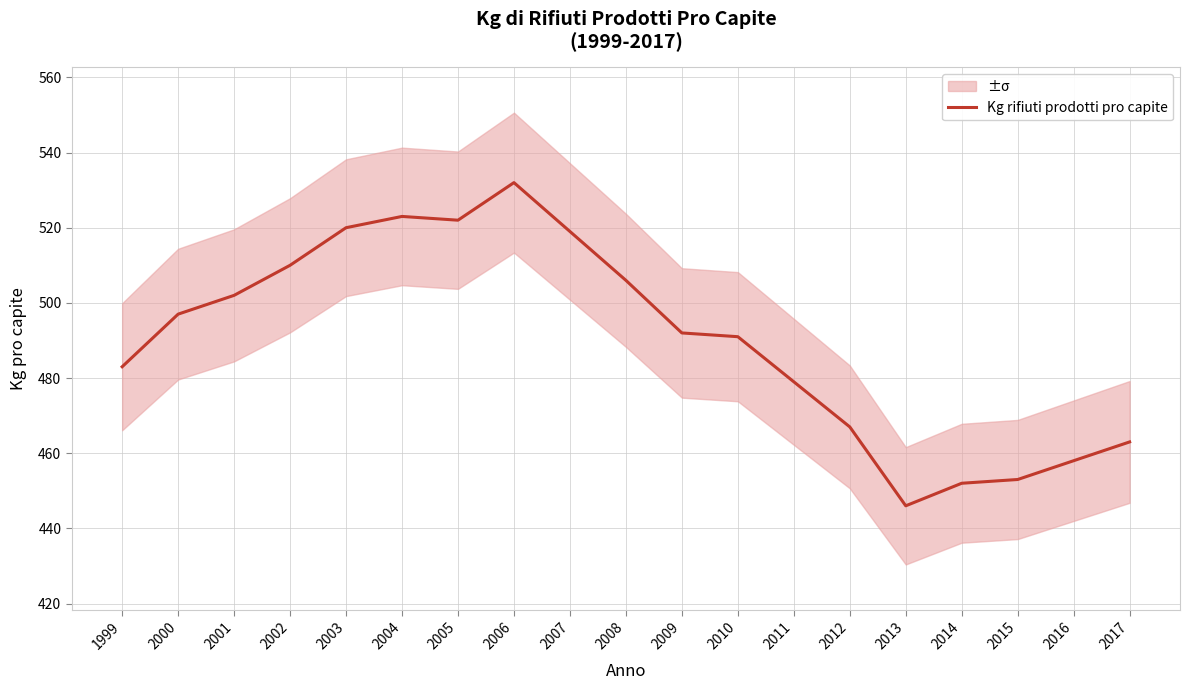

What is the change in value from 2000 to 2002?

+13